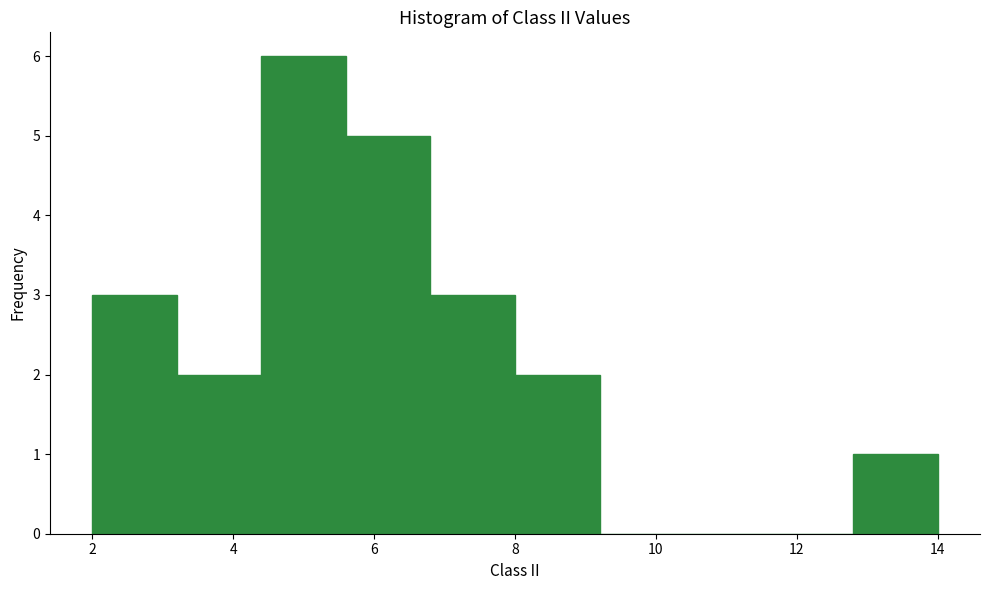

What is the height of the bar covering 5.6 to 6.8 on the x-axis? The values are not printed on the chart, so give them approximately, as read against the axis.

5